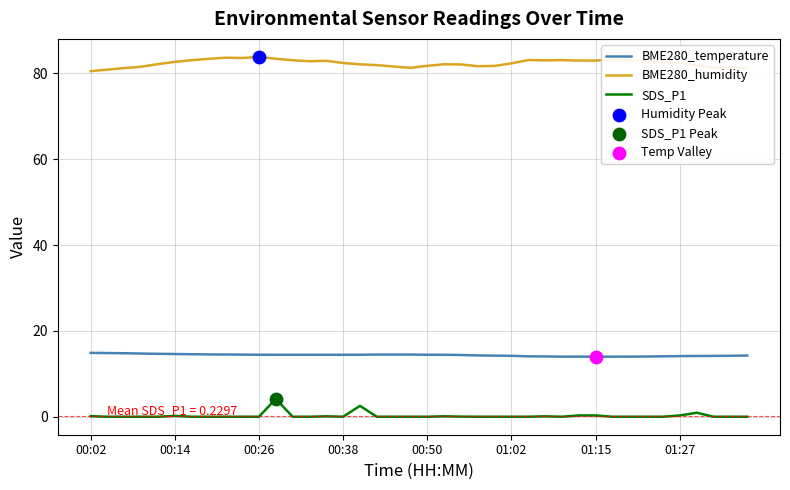

True or false: BME280_humidity and BME280_temperature cross at least once.

False